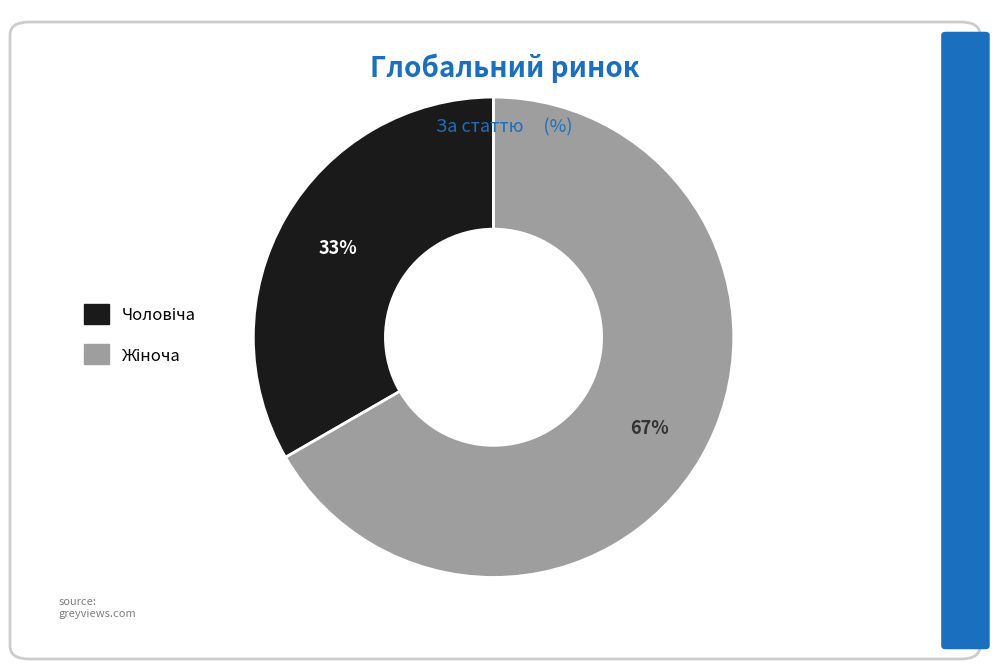

Does any single category account for the majority?

Yes